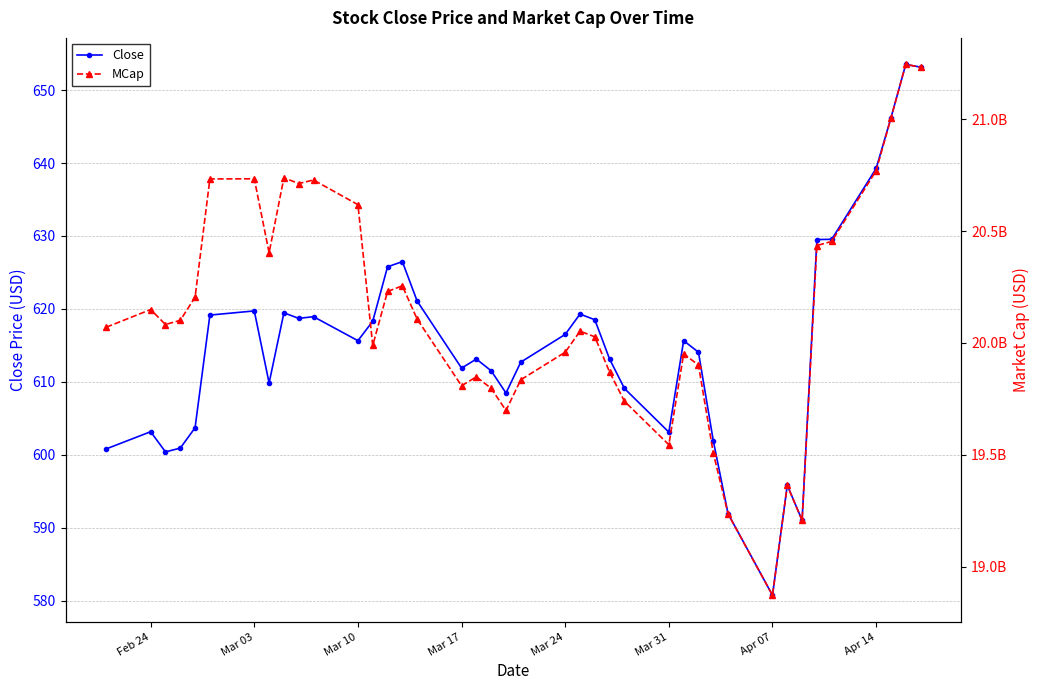

True or false: Close has more than 1 points higher than both neighbors.

True